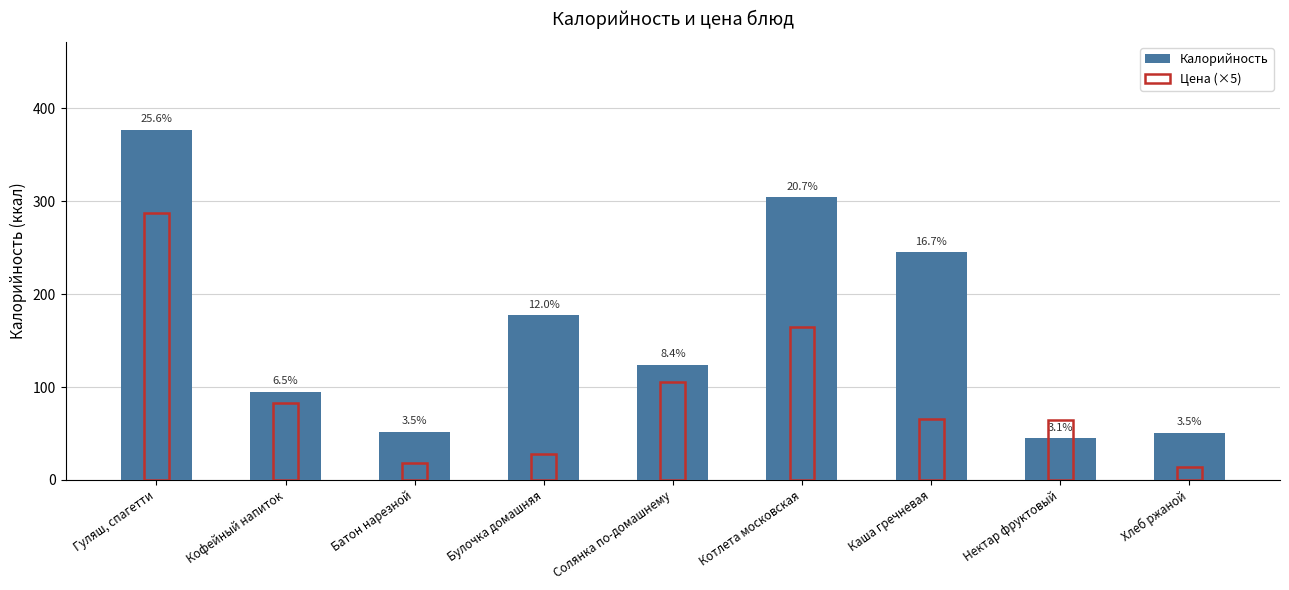

Does the chart contain any negative values?

No